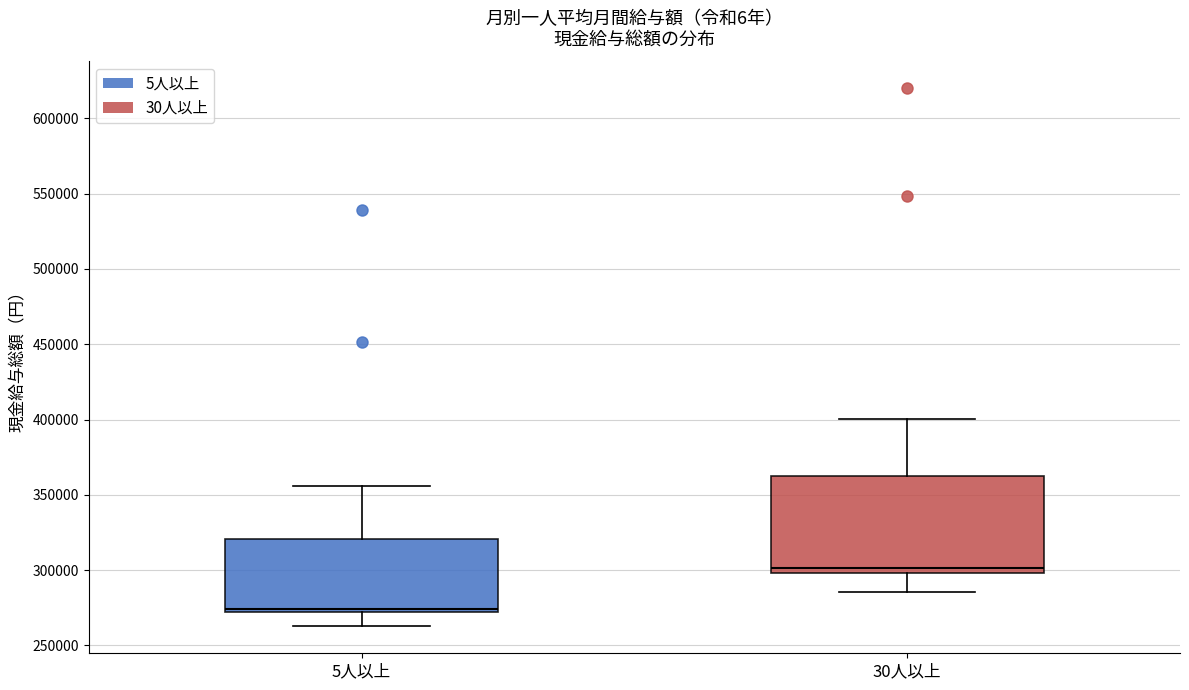

Comparing the boxes themselves (not the whiskers), which one is the tallest?

30人以上